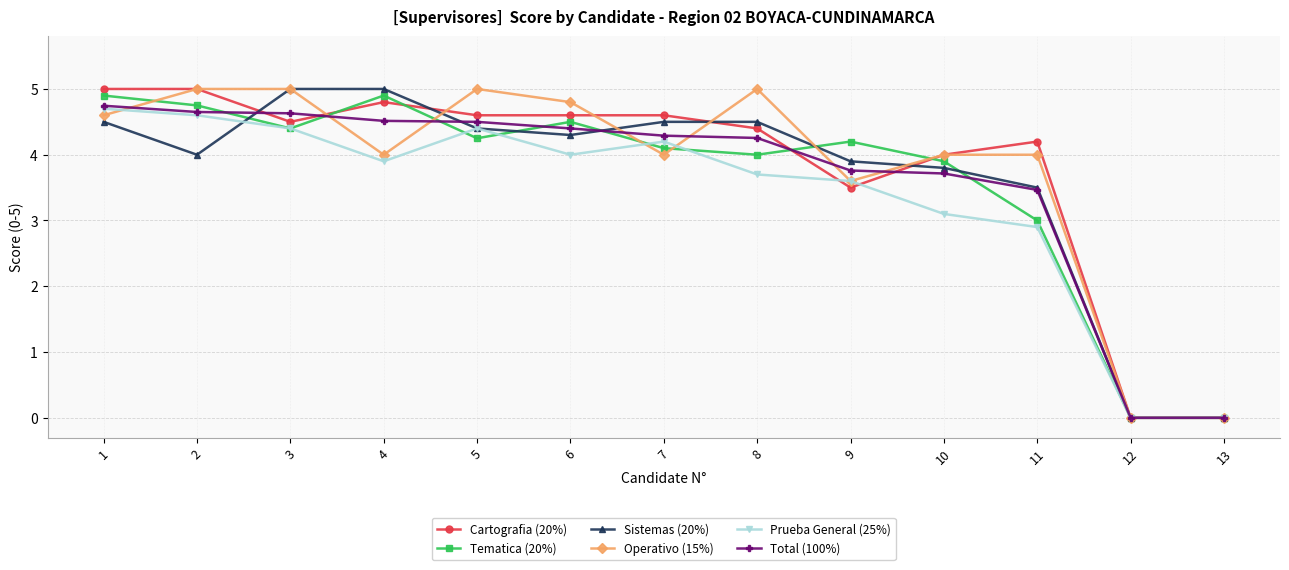

What are all the series names shown in the legend?

Cartografia (20%), Tematica (20%), Sistemas (20%), Operativo (15%), Prueba General (25%), Total (100%)